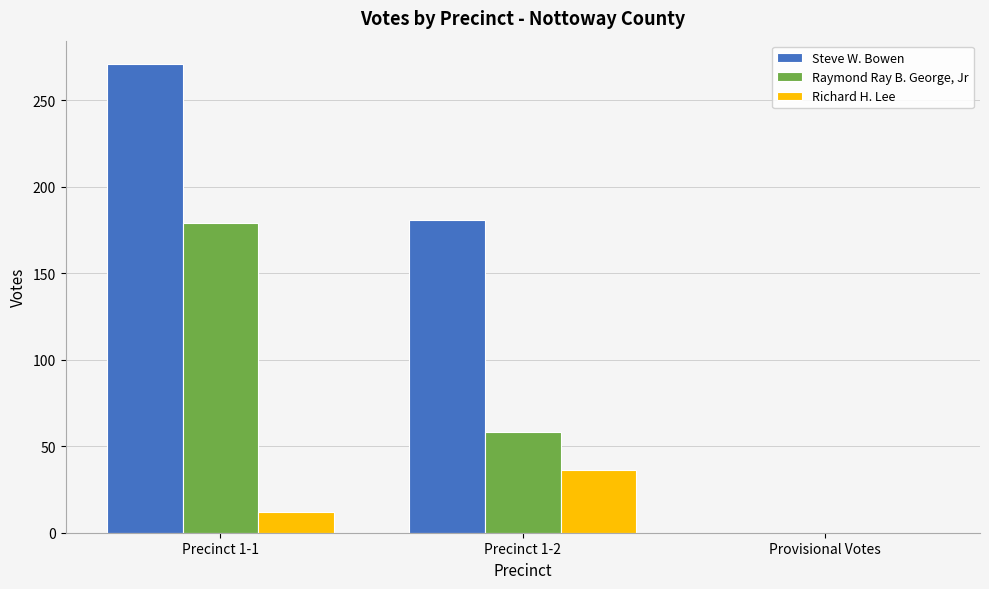

The value of Steve W. Bowen at Precinct 1-2 is 36. True or false?

False